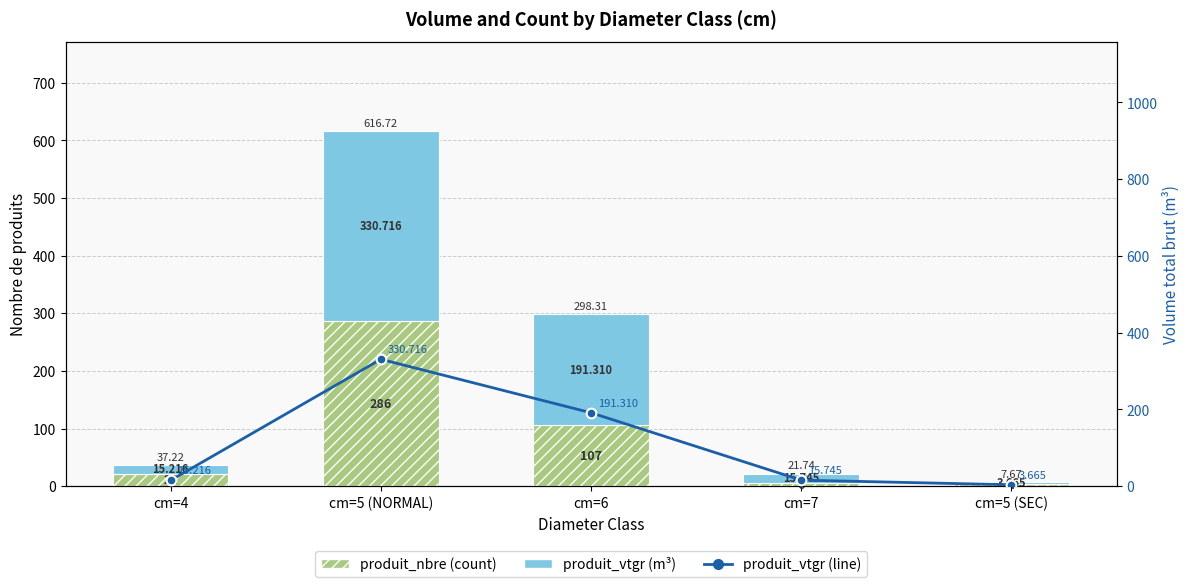

What is the approximate value of produit_vtgr at cm=6?

191.3